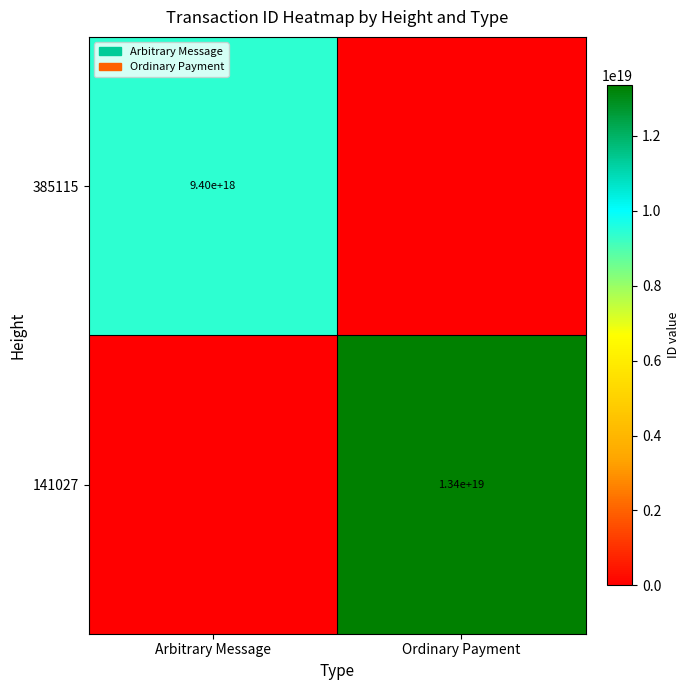

True or false: 141027 has a value of 13400000000000000000 at Ordinary Payment.

True